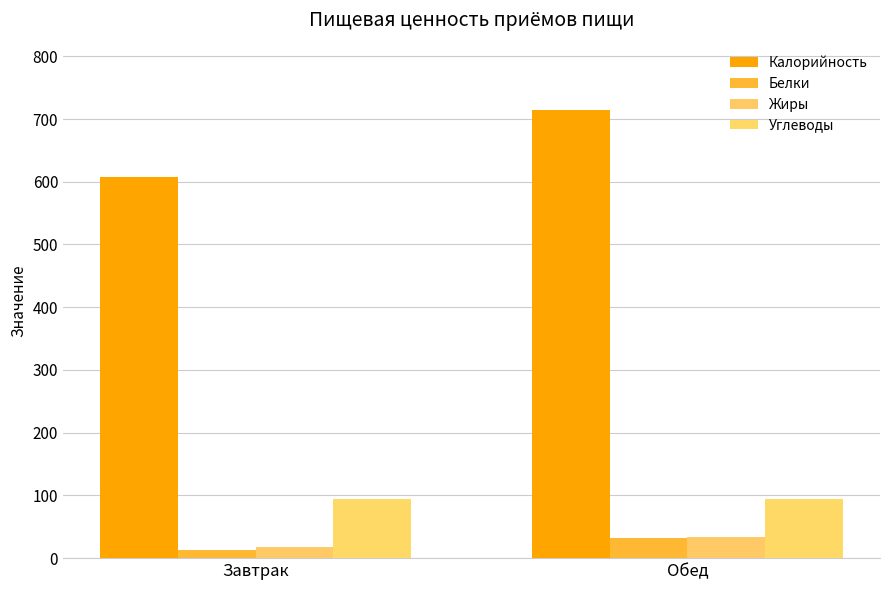

What position from the left is Обед?

2